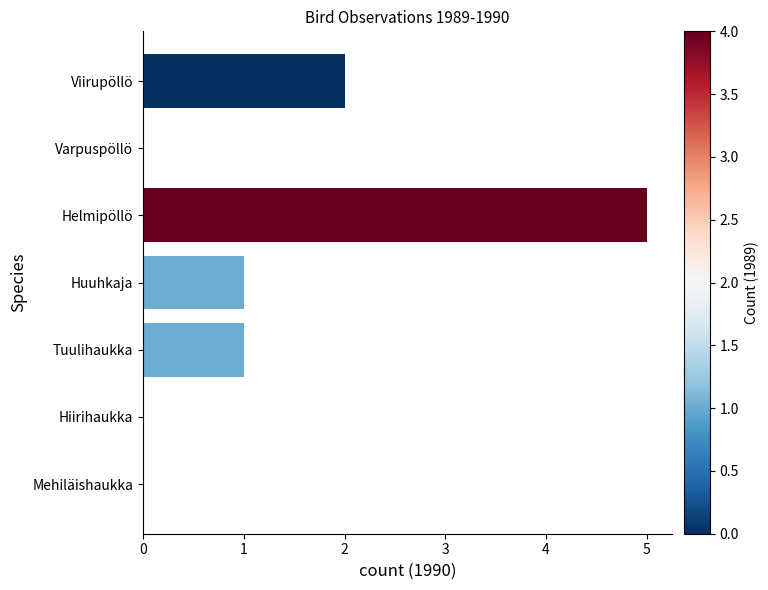

What is the maximum value shown in the chart?

5